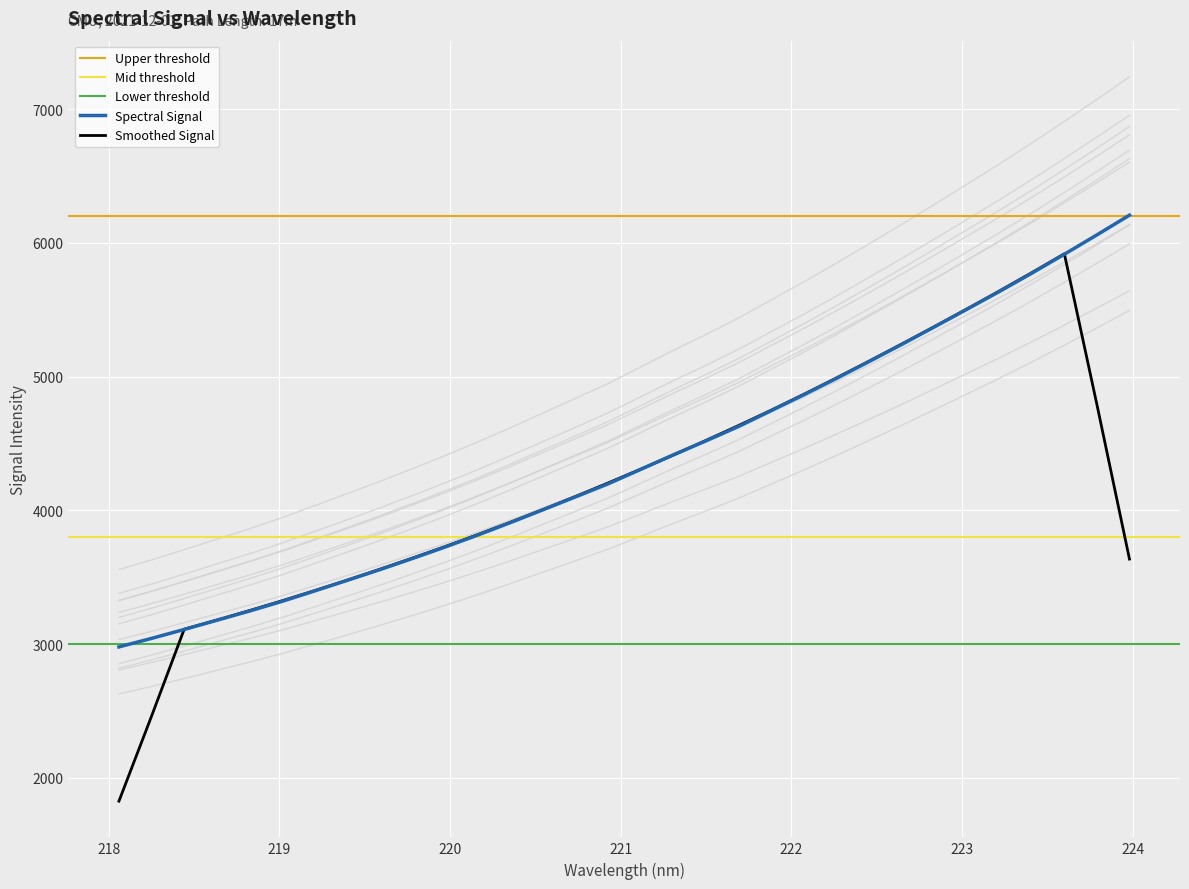

What is the minimum value for Spectral Signal?

2979.7